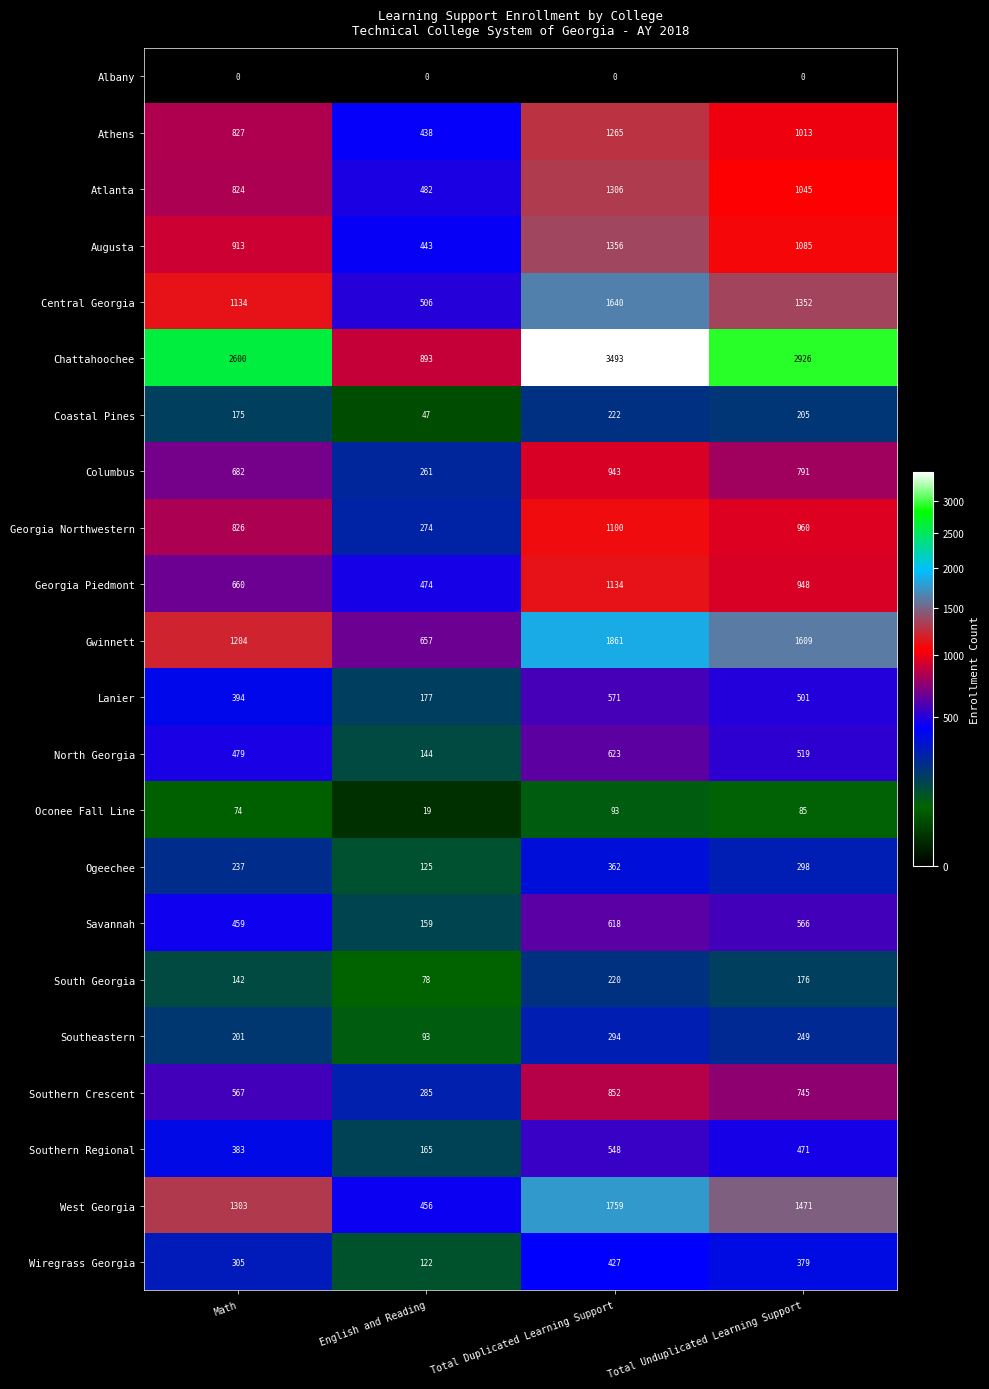

How many Central Georgia values are between 1134 and 1640?

3